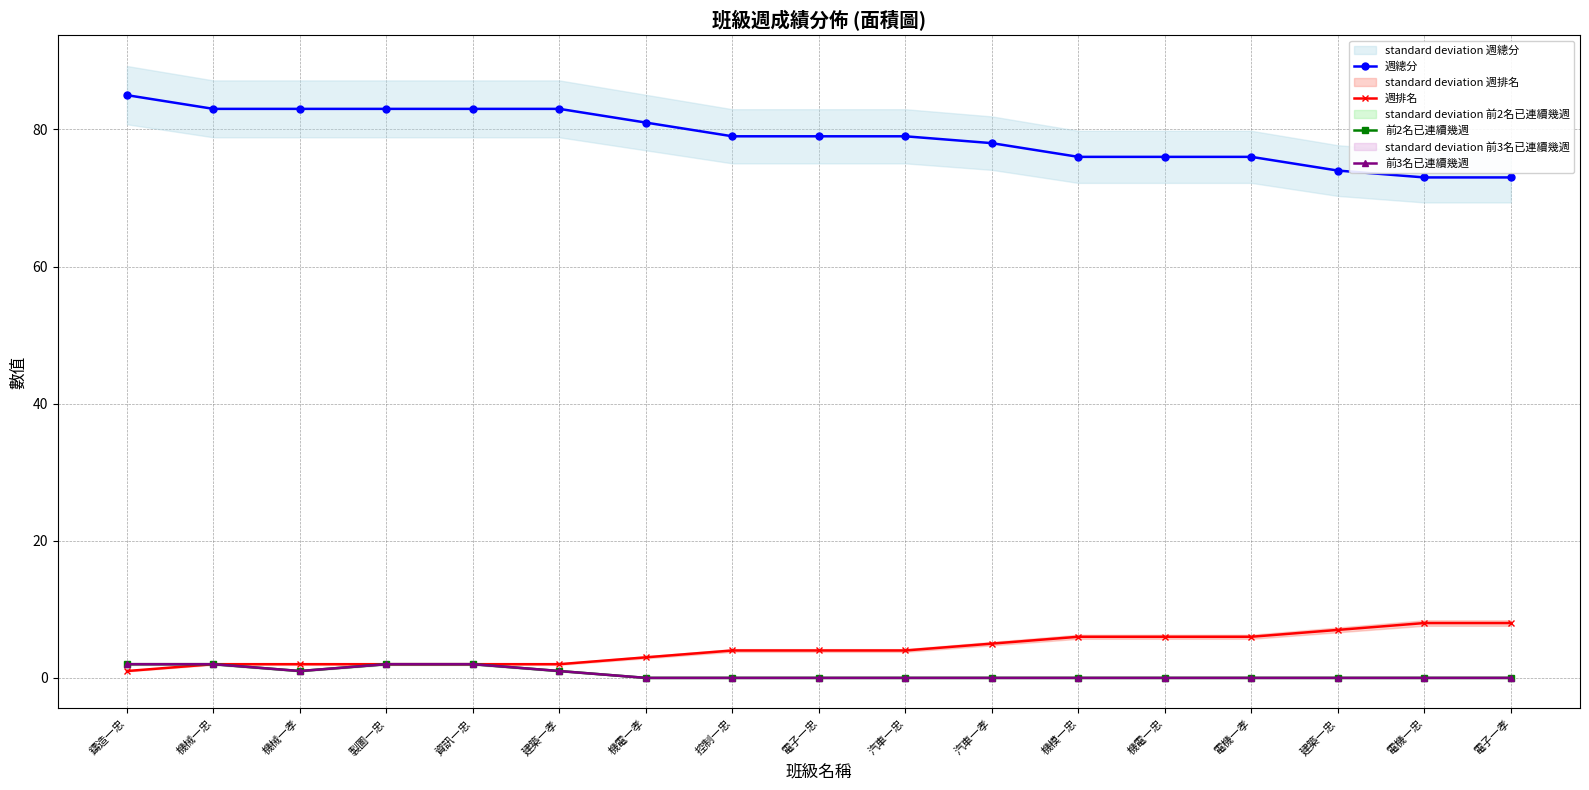

How many data points does each series have?

17